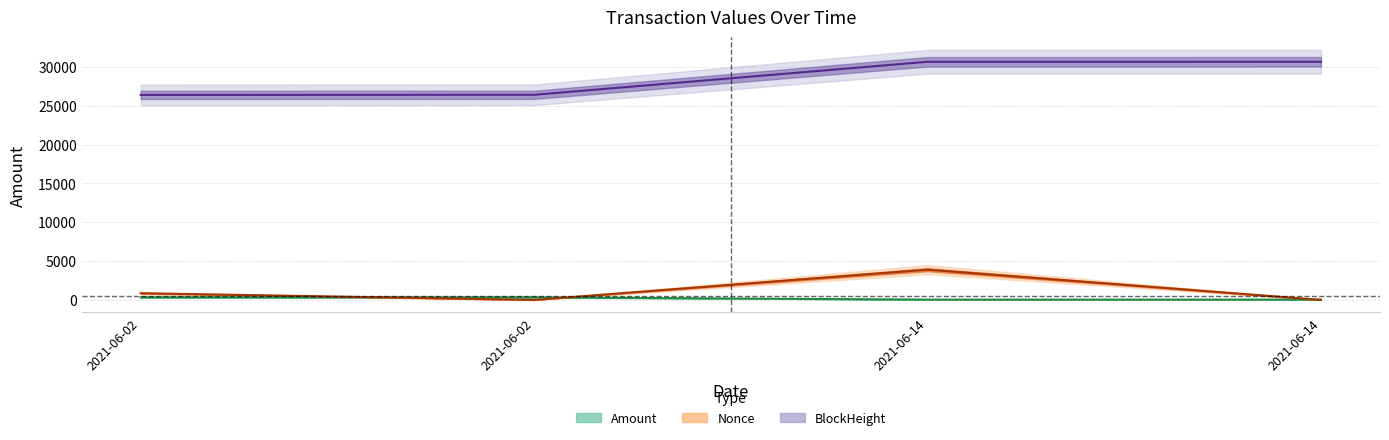

Reading left to right, list all the values displayed in this chart.

Amount: 333.0	332.0	43.0	43.0
BlockHeight: 26411.0	26425.0	30679.0	30682.0
Nonce: 865.0	0.0	3899.0	1.0